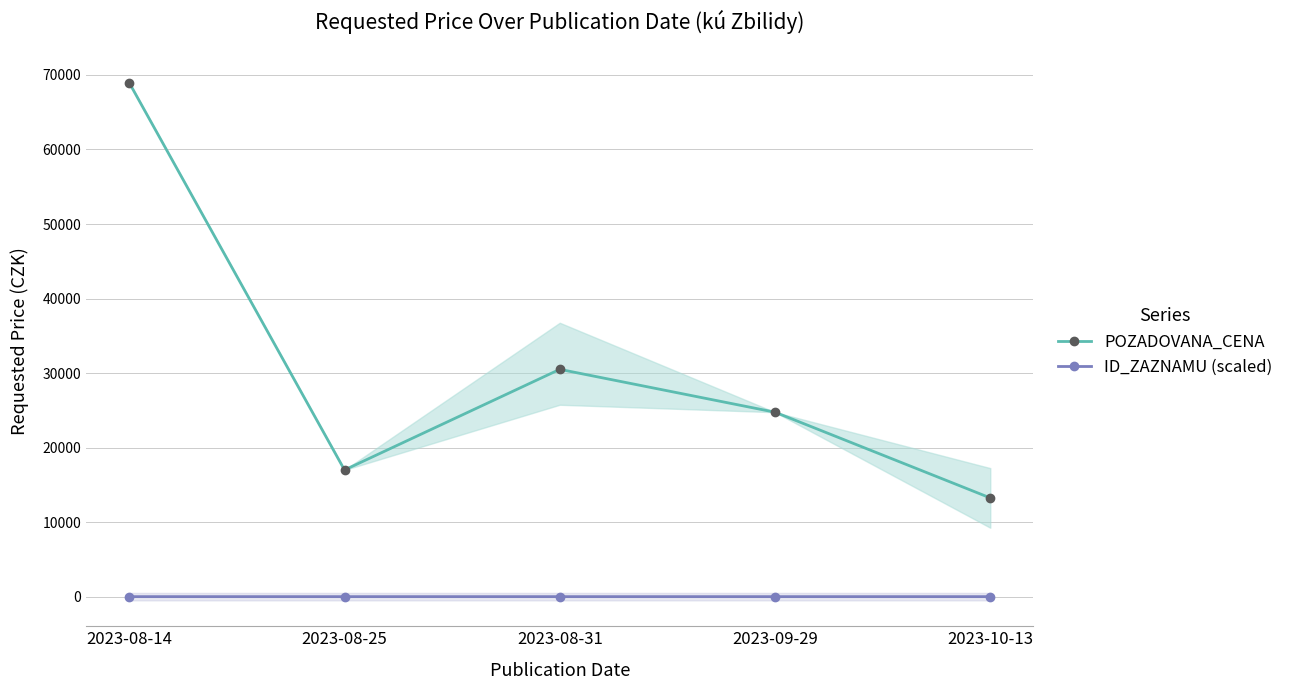

How many interior local peaks does the POZADOVANA_CENA series have?

1